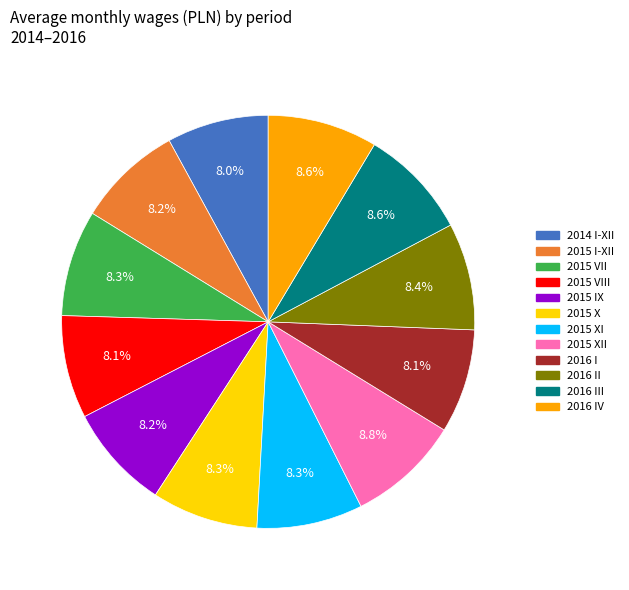

Is there a majority slice in this chart?

No